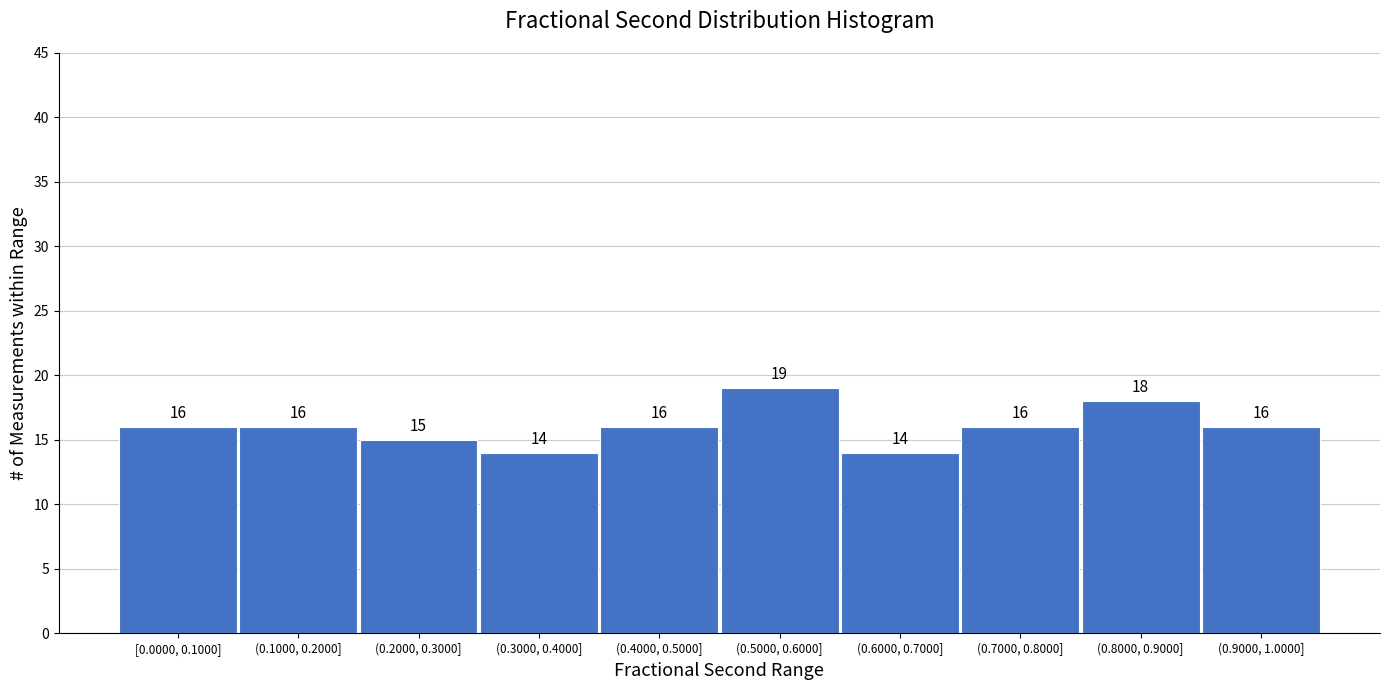

Reading left to right, extract all data points from this chart.

[0.0000, 0.1000]=16	(0.1000, 0.2000]=16	(0.2000, 0.3000]=15	(0.3000, 0.4000]=14	(0.4000, 0.5000]=16	(0.5000, 0.6000]=19	(0.6000, 0.7000]=14	(0.7000, 0.8000]=16	(0.8000, 0.9000]=18	(0.9000, 1.0000]=16